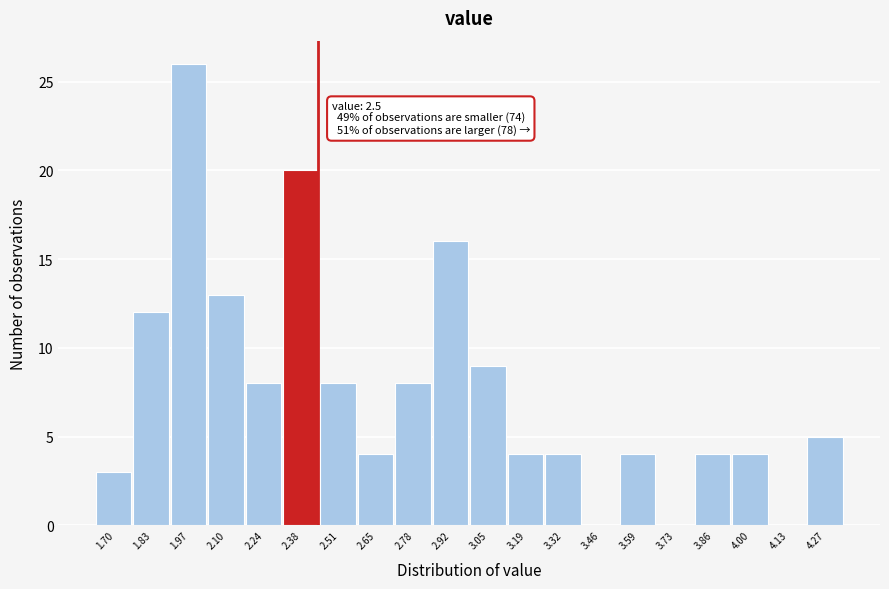

Reading right to left, extract all data points from this chart.

4.27=5	4.13=0	4.00=4	3.86=4	3.73=0	3.59=4	3.46=0	3.32=4	3.19=4	3.05=9	2.92=16	2.78=8	2.65=4	2.51=8	2.38=20	2.24=8	2.10=13	1.97=26	1.83=12	1.70=3